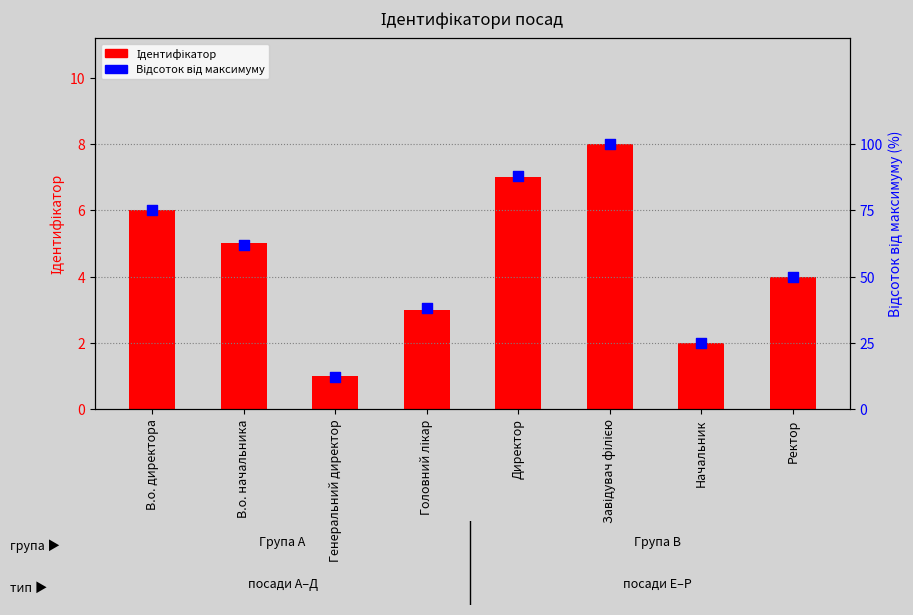

What is the total value across all series at Завідувач філією?

108